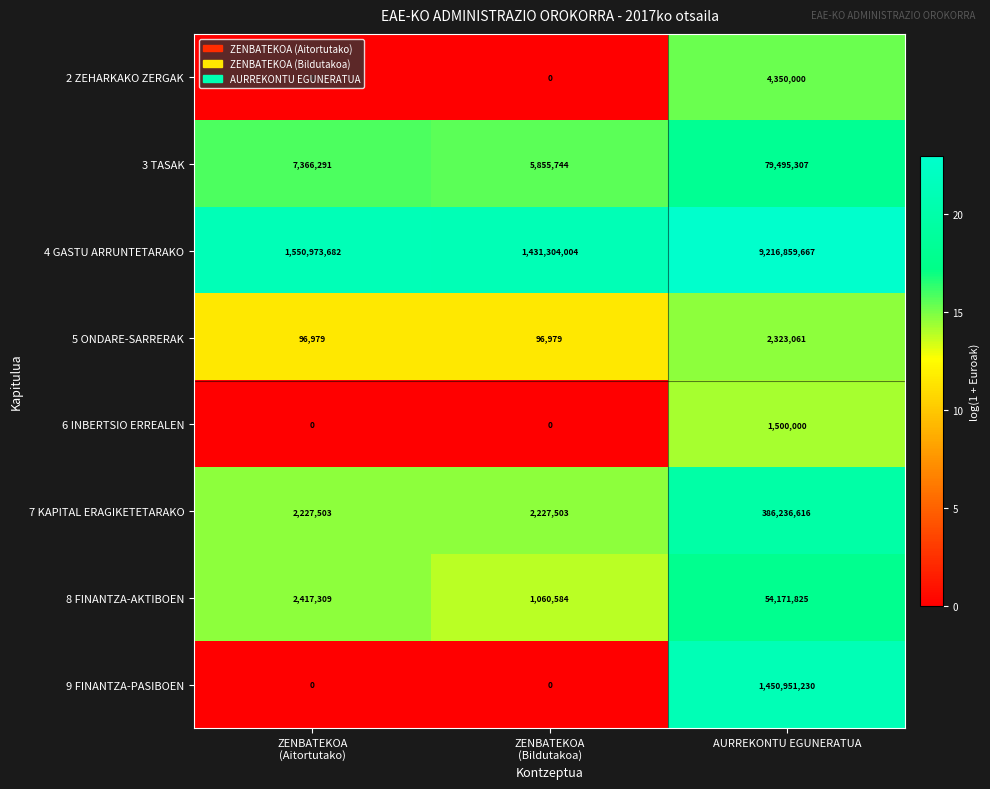

What is the difference between the maximum and second lowest values in the 6 INBERTSIO ERREALEN series?

1500000